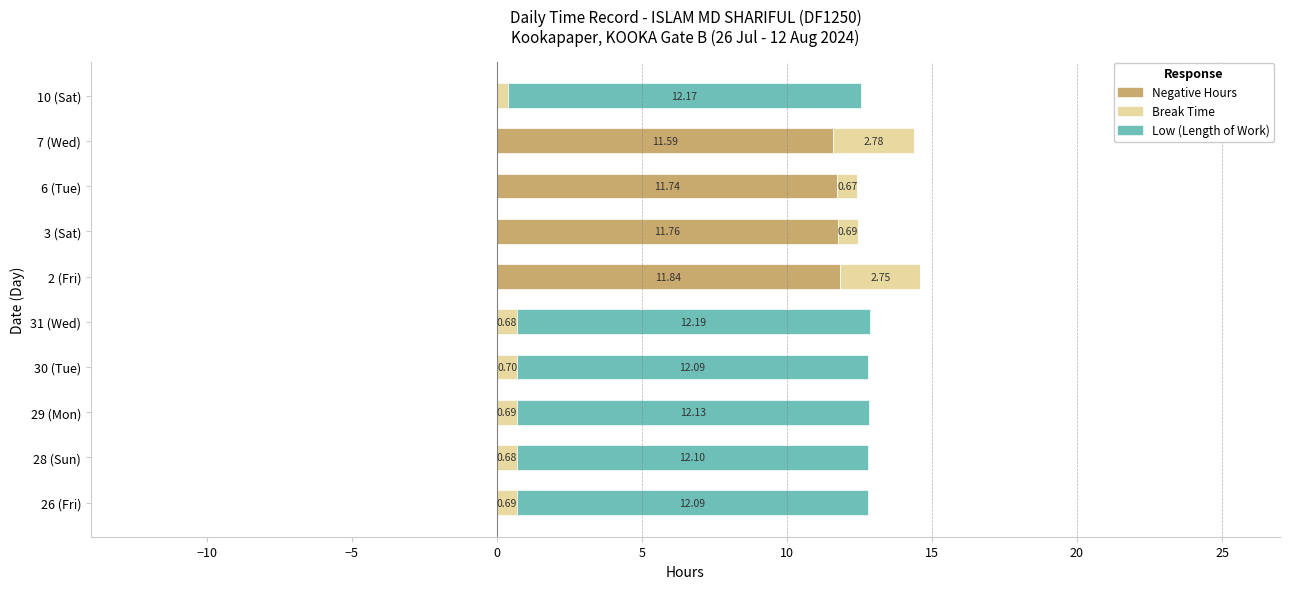

At which category is the sum across all series the highest?

2 (Fri)